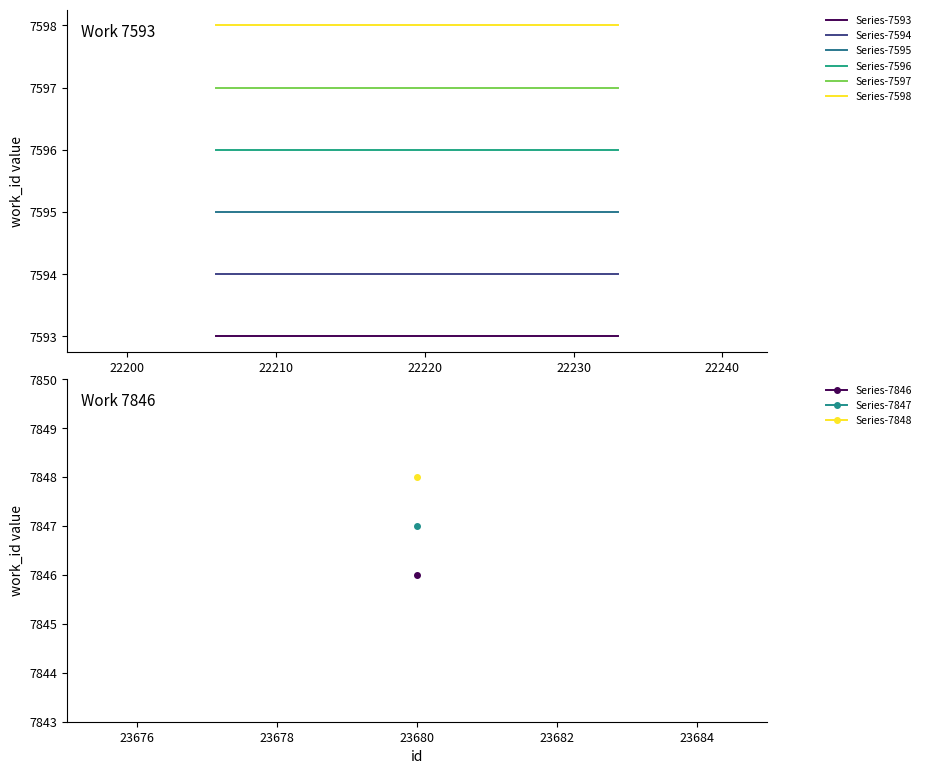

Reading left to right, extract all data points from this chart.

Series-7593: 7593	7593	7593	7593	7593	7593	7593	7593	7593
Series-7594: 7594	7594	7594	7594	7594	7594	7594	7594	7594
Series-7595: 7595	7595	7595	7595	7595	7595	7595	7595	7595
Series-7596: 7596	7596	7596	7596	7596	7596	7596	7596	7596
Series-7597: 7597	7597	7597	7597	7597	7597	7597	7597	7597
Series-7598: 7598	7598	7598	7598	7598	7598	7598	7598	7598